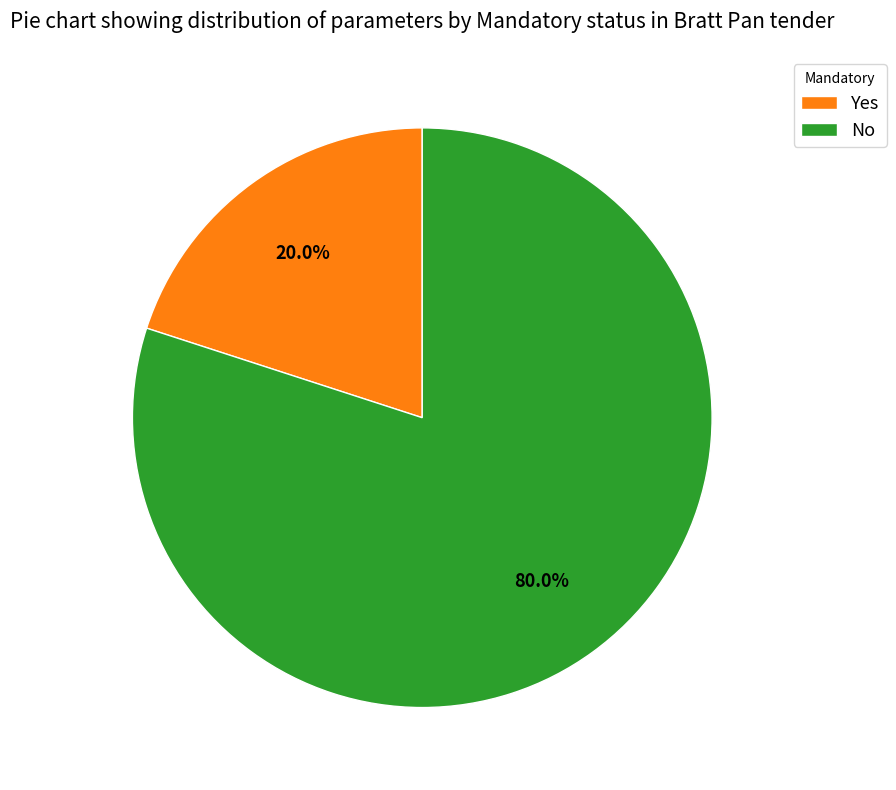

What is the largest slice in the pie chart?

No